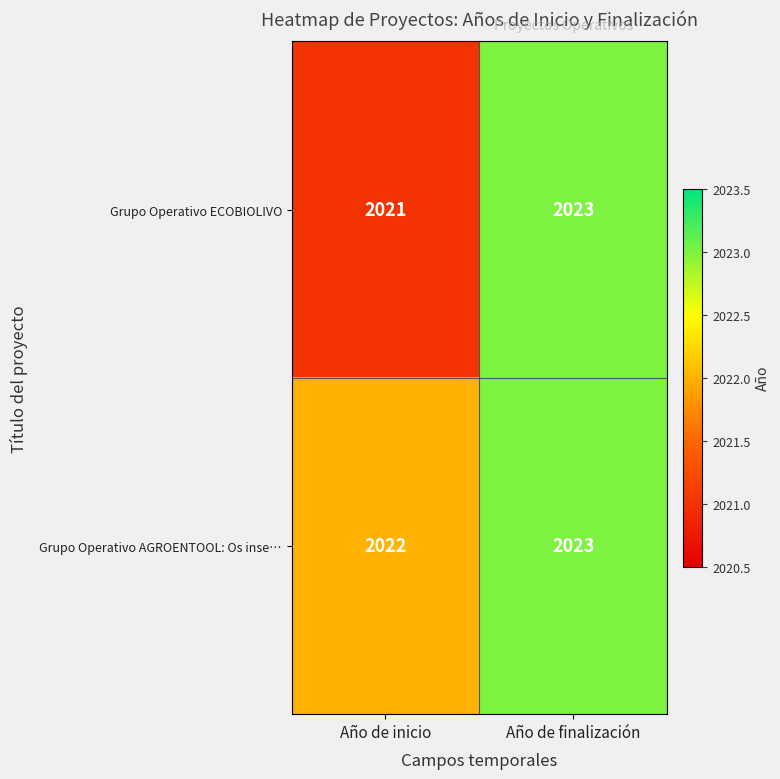

Which series has the widest spread of values?

Grupo Operativo ECOBIOLIVO